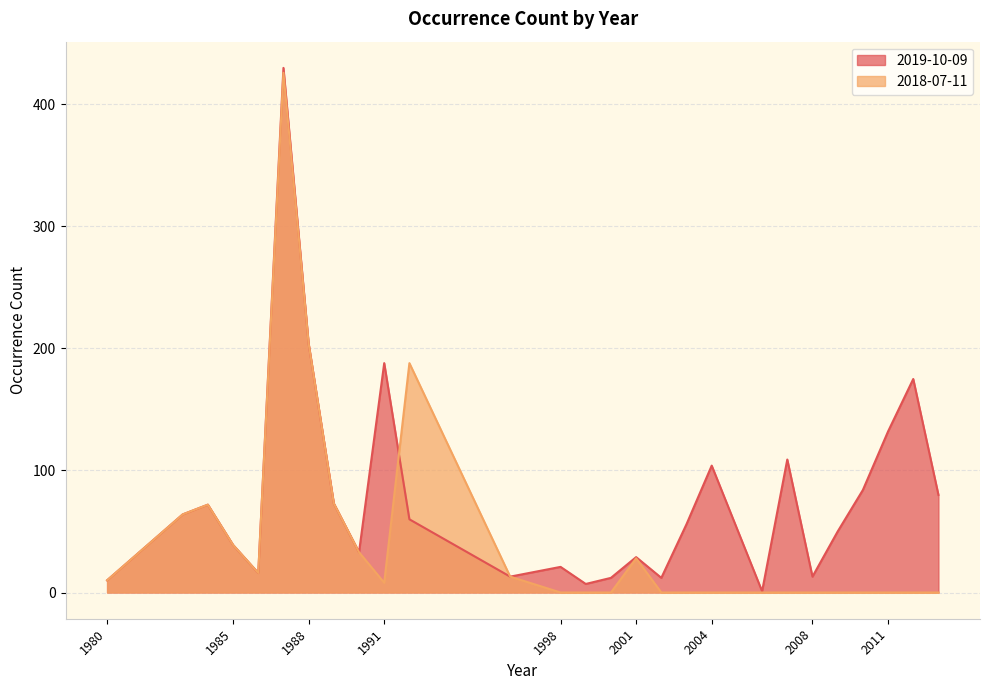

What value does the 2019-10-09 series have at 1984?

72